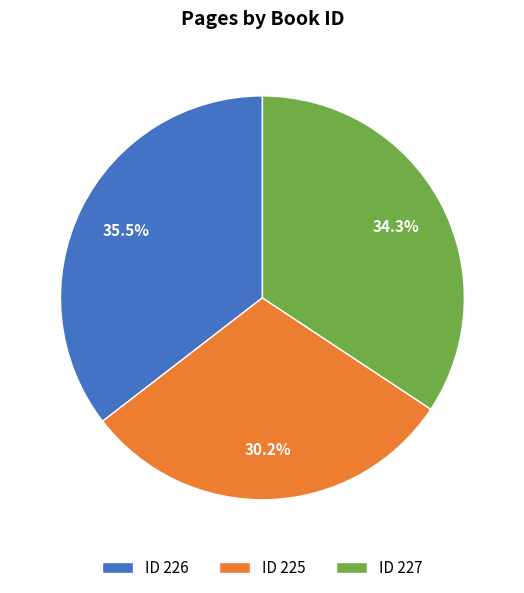

To the nearest percent, what is the average slice percentage?

33%